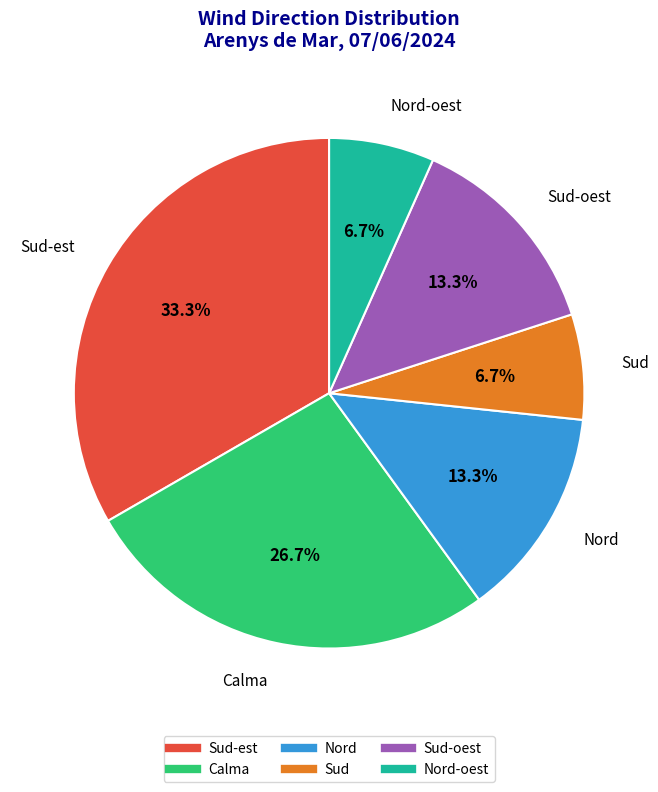

Does any single category account for the majority?

No